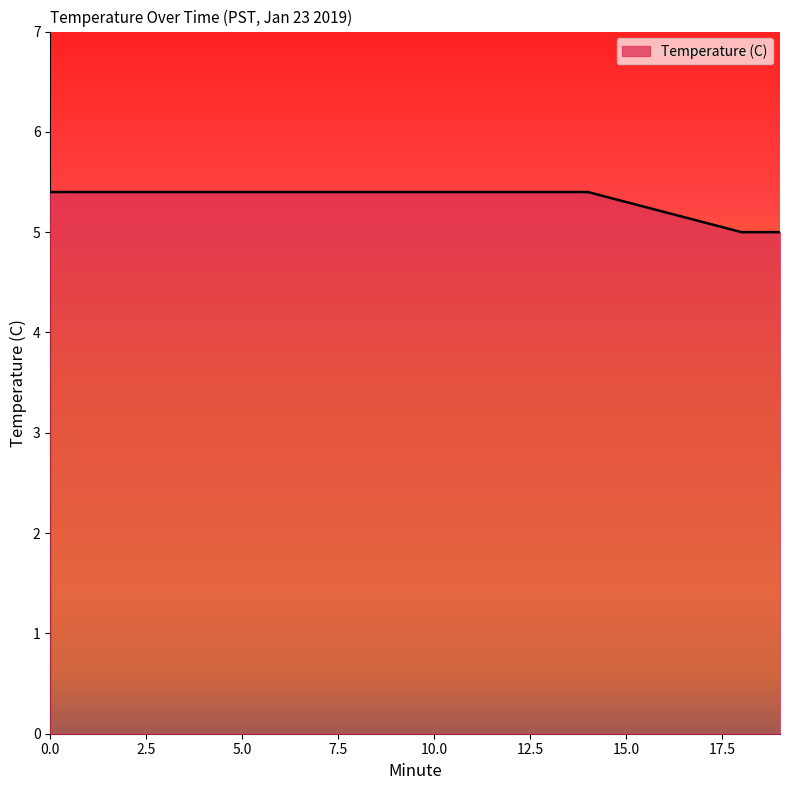

What is the minimum value shown in the chart?

5.0